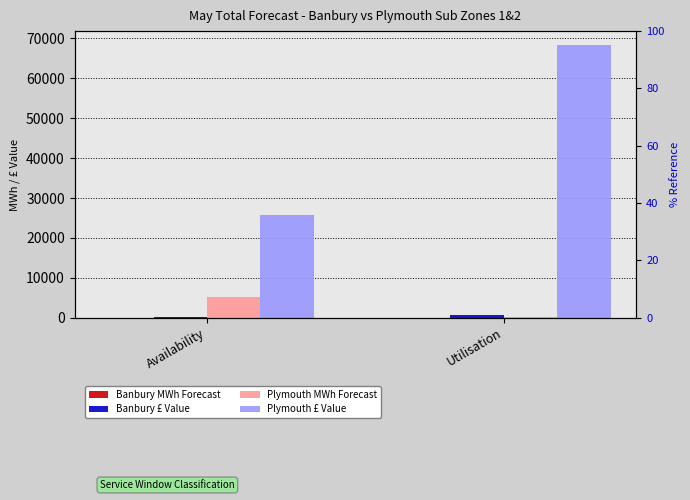

At which category does the chart reach its minimum across all series?

Utilisation